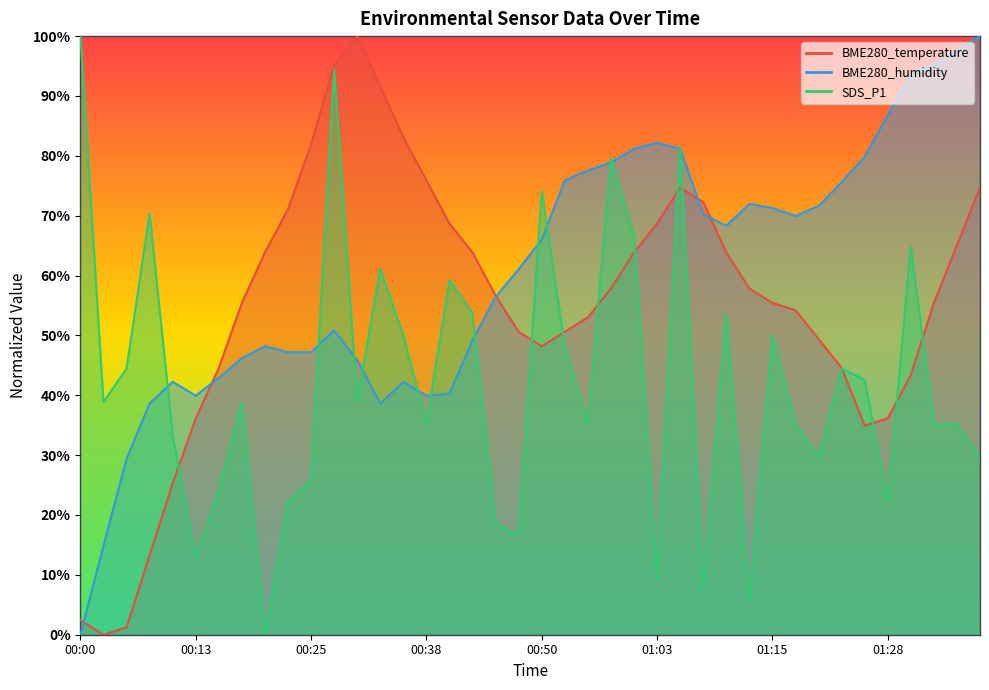

How many categories are shown in the chart?

40